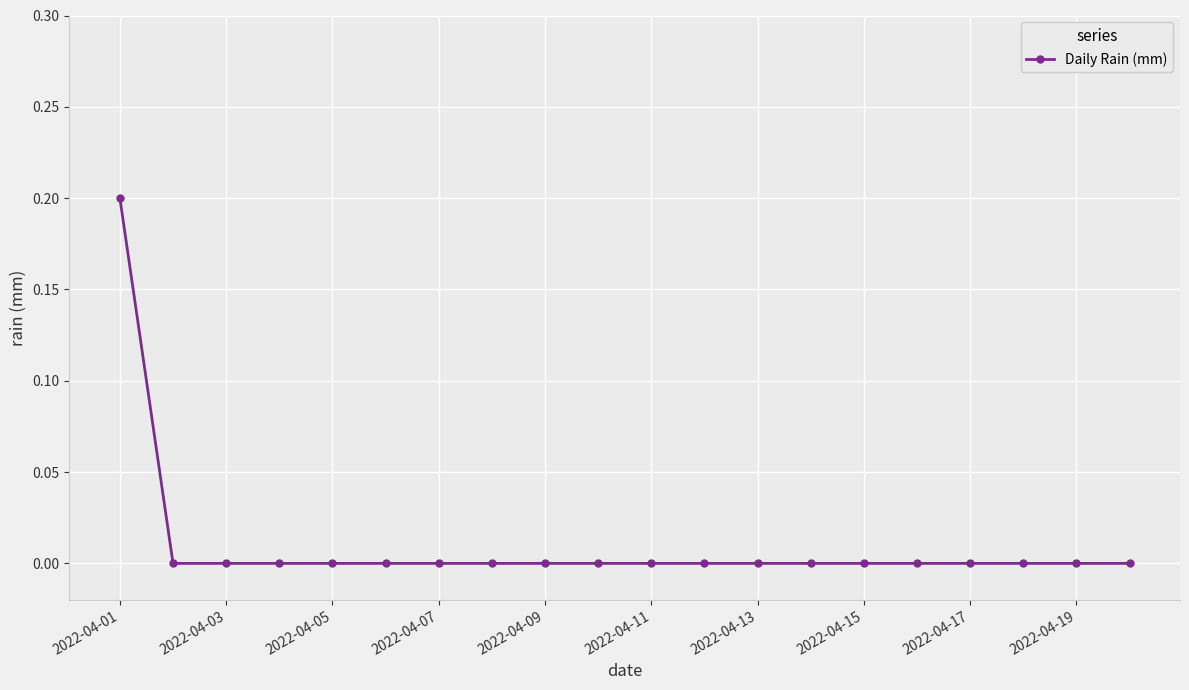

How many values are between 0 and 1?

20